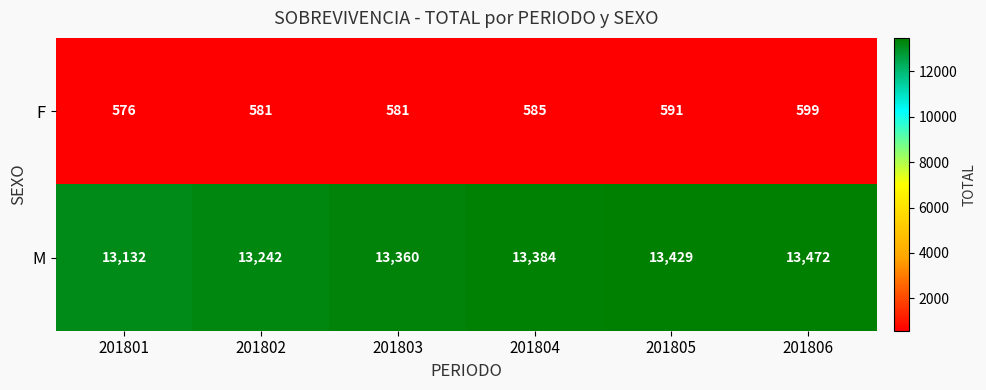

True or false: M has a value of 19667 at 201804.

False